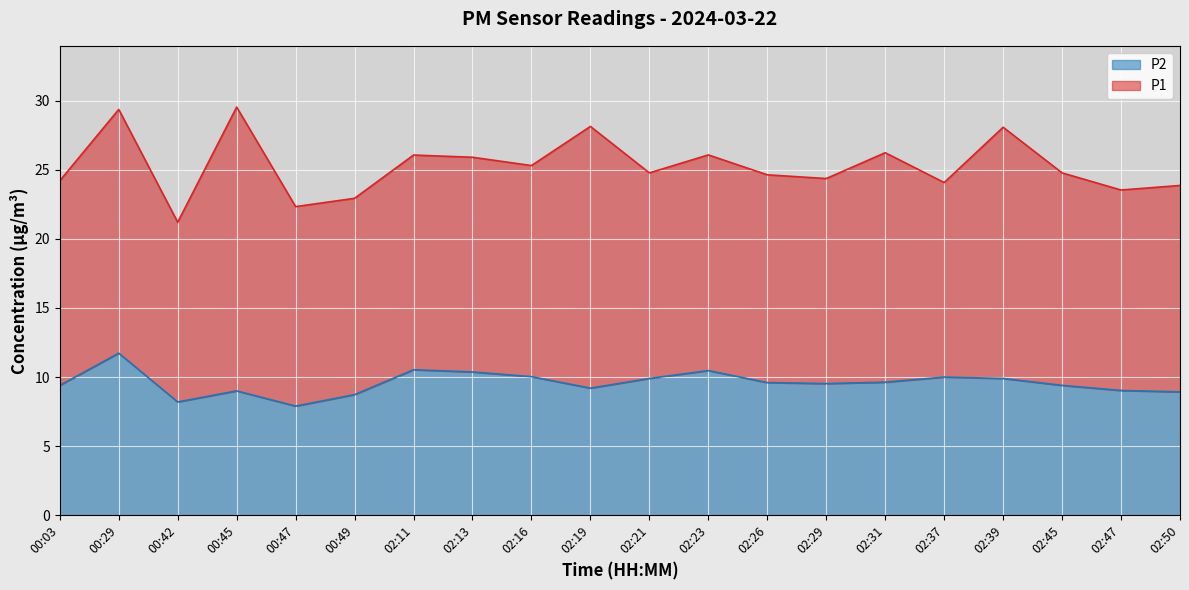

Count the number of values greater than 9.

15